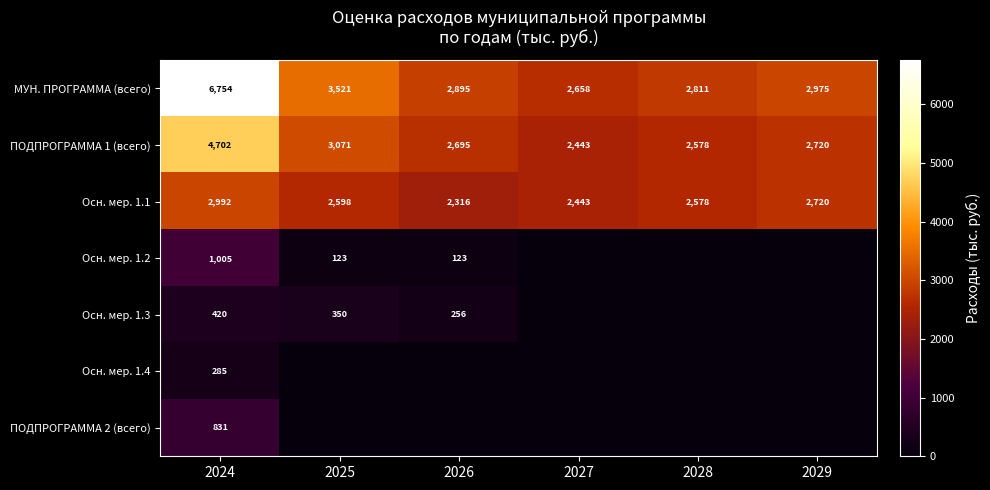

Which has a higher value, 2024 or 2026?

2024